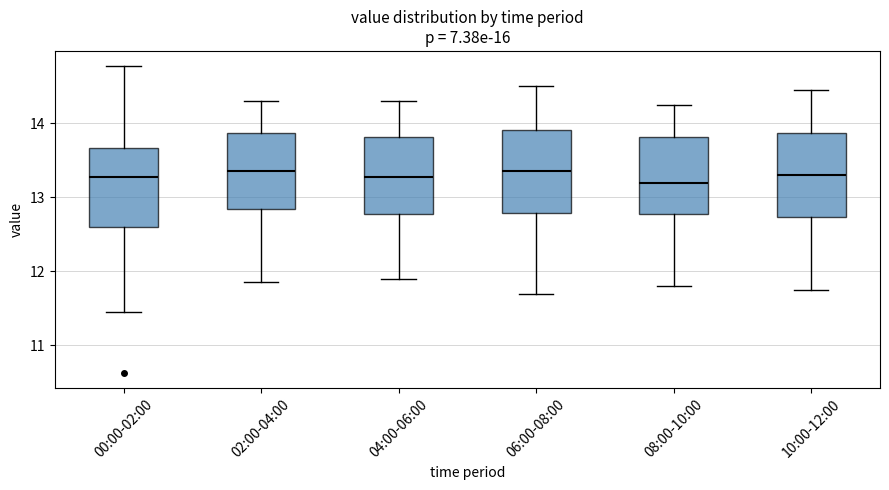

Reading left to right, read every box against the y-axis: the position of its median line, the range the box covers, and the ends of its whiskers. The values are not printed on the chart, so give them approximately, as read against the axis.

00:00-02:00: median 13.3, box 12.6 to 13.7, whiskers 11.5 to 14.8
02:00-04:00: median 13.4, box 12.8 to 13.9, whiskers 11.9 to 14.3
04:00-06:00: median 13.3, box 12.8 to 13.8, whiskers 11.9 to 14.3
06:00-08:00: median 13.4, box 12.8 to 13.9, whiskers 11.7 to 14.5
08:00-10:00: median 13.2, box 12.8 to 13.8, whiskers 11.8 to 14.3
10:00-12:00: median 13.3, box 12.7 to 13.9, whiskers 11.8 to 14.5